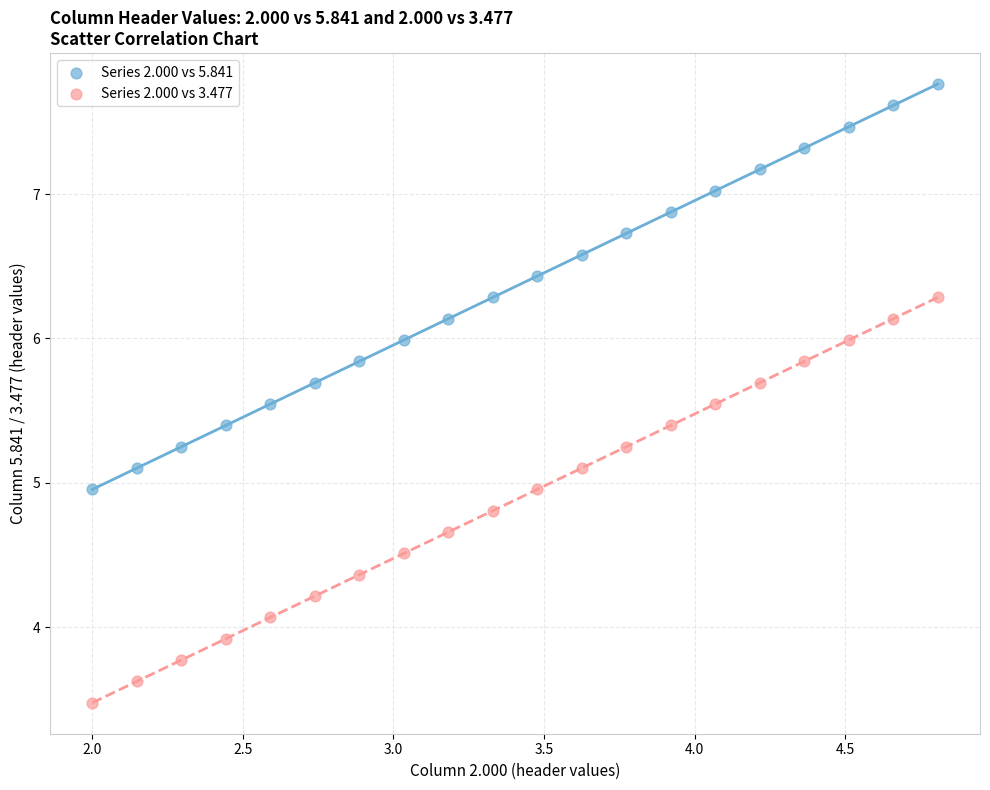

Which series reaches the minimum Y coordinate?

Series 2.000 vs 3.477